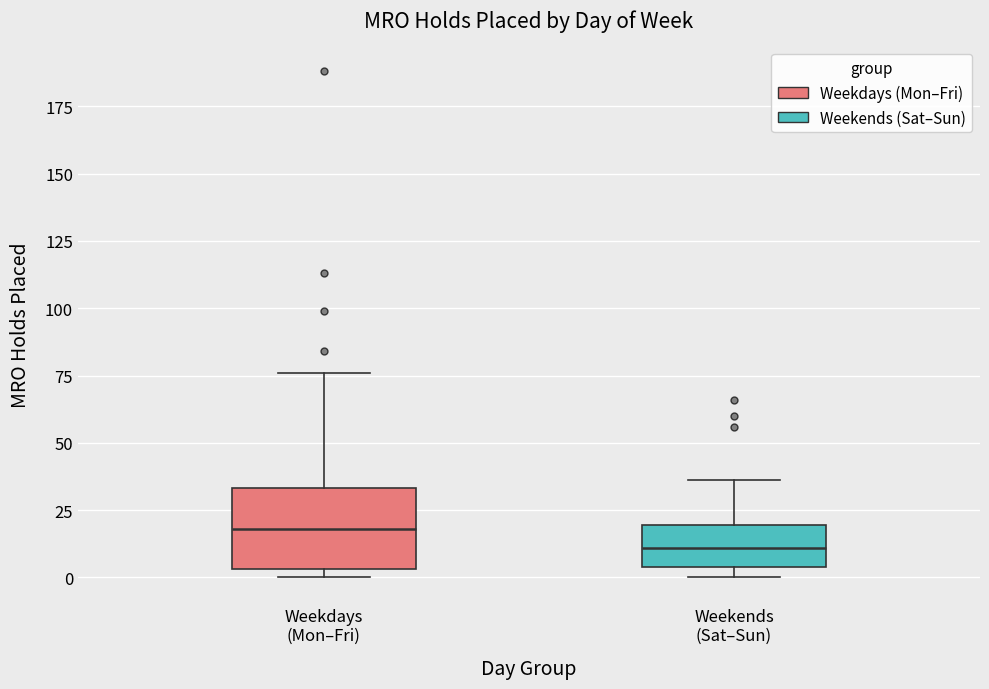

Reading left to right, transcribe this box plot: for each box, give where its median line is, the range the box spans, and where its two whiskers end, as read against the y-axis. The values are not printed on the chart, so give them approximately, as read against the axis.

Weekdays (Mon–Fri): median 20, box 5 to 35, whiskers 0 to 75
Weekends (Sat–Sun): median 10, box 5 to 20, whiskers 0 to 35